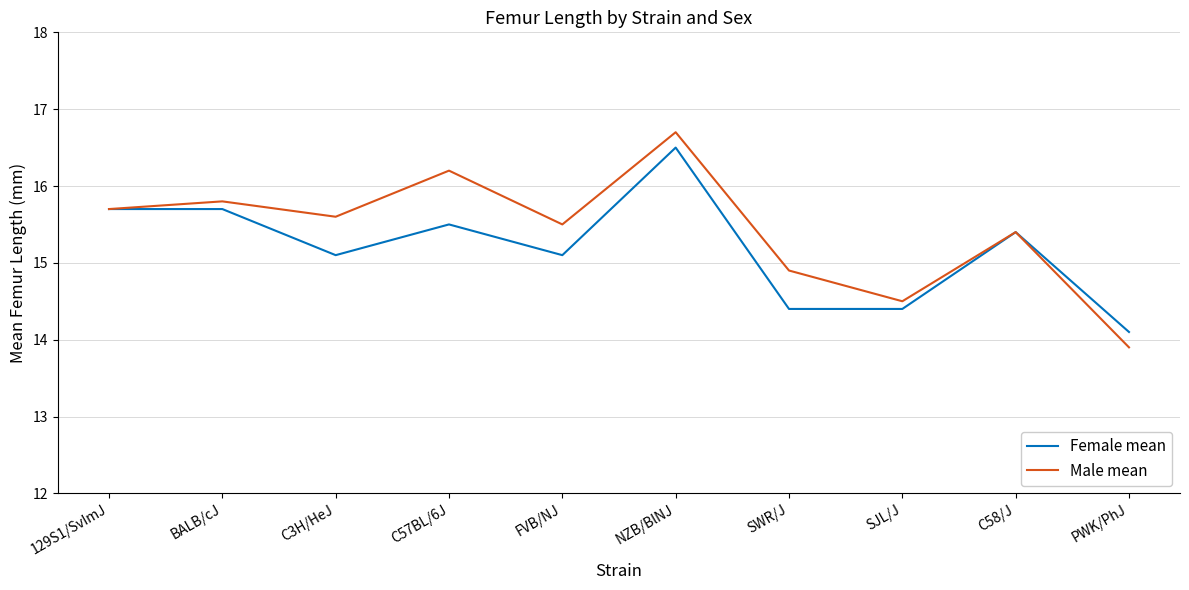

Is it true that Male mean equals 7.3 at PWK/PhJ?

False